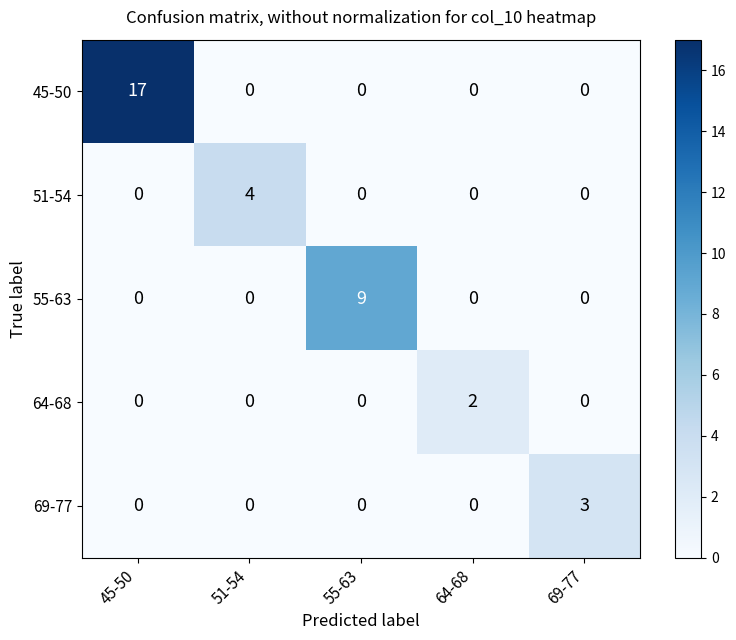

What is the maximum value shown in the chart?

17